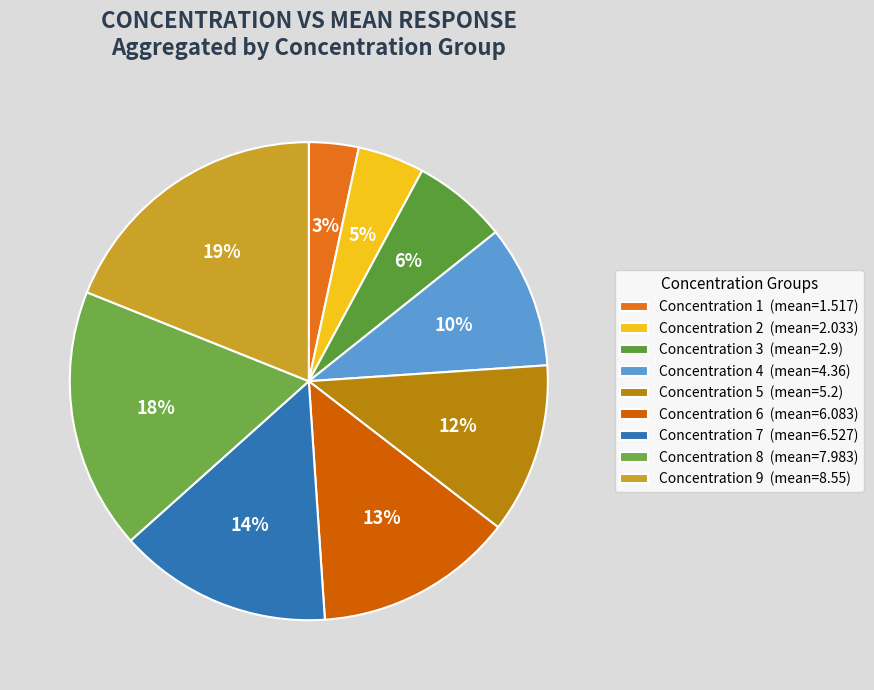

How many slices are in this pie chart?

9